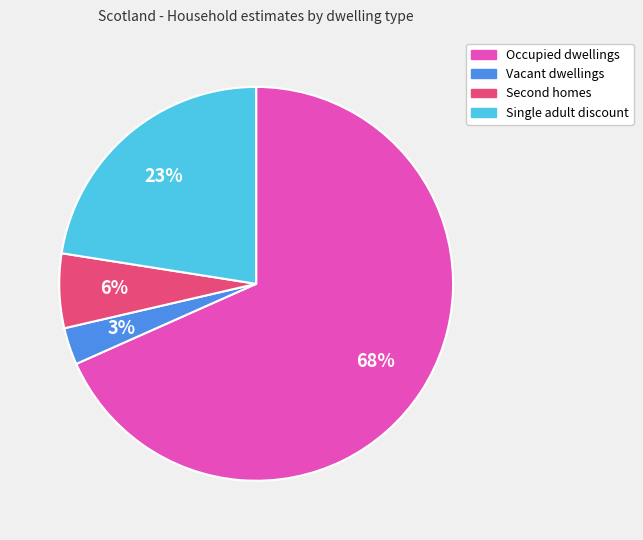

Is it true that Occupied dwellings is 68% of the pie?

True